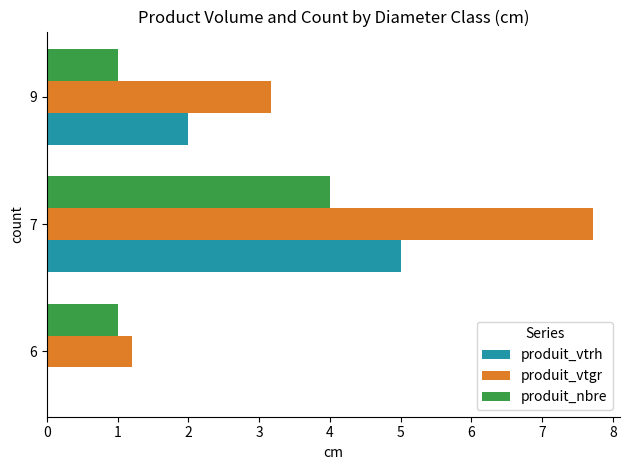

Is the value of produit_nbre at 6 greater than the value of produit_vtgr at 7?

No